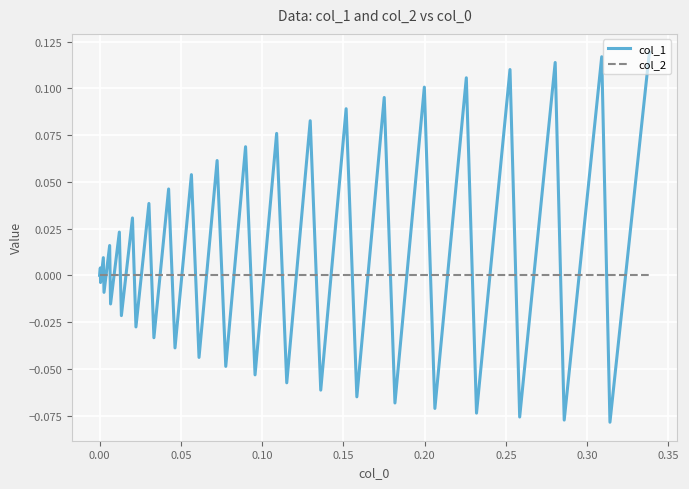

Which series has the largest total across all categories?

col_1